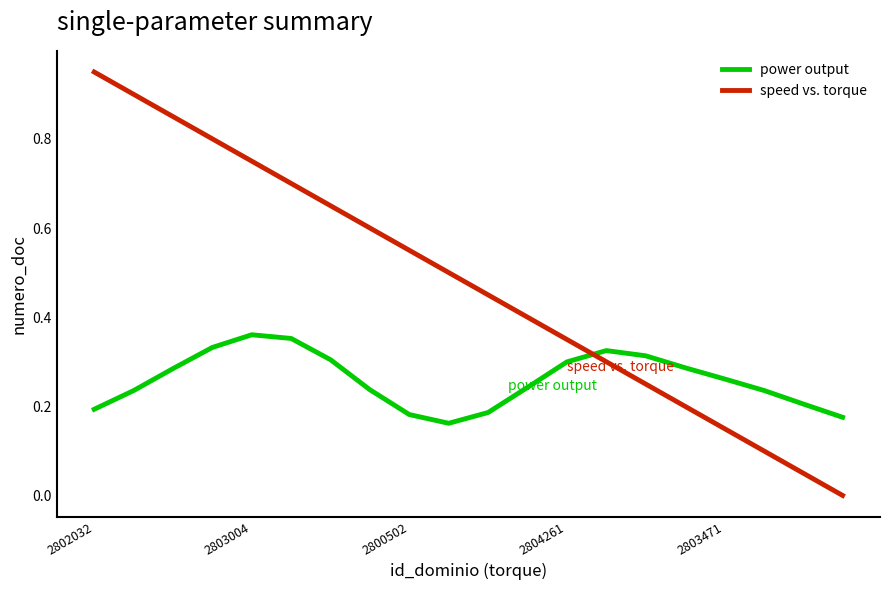

True or false: speed vs. torque has more than 1 points higher than both neighbors.

False